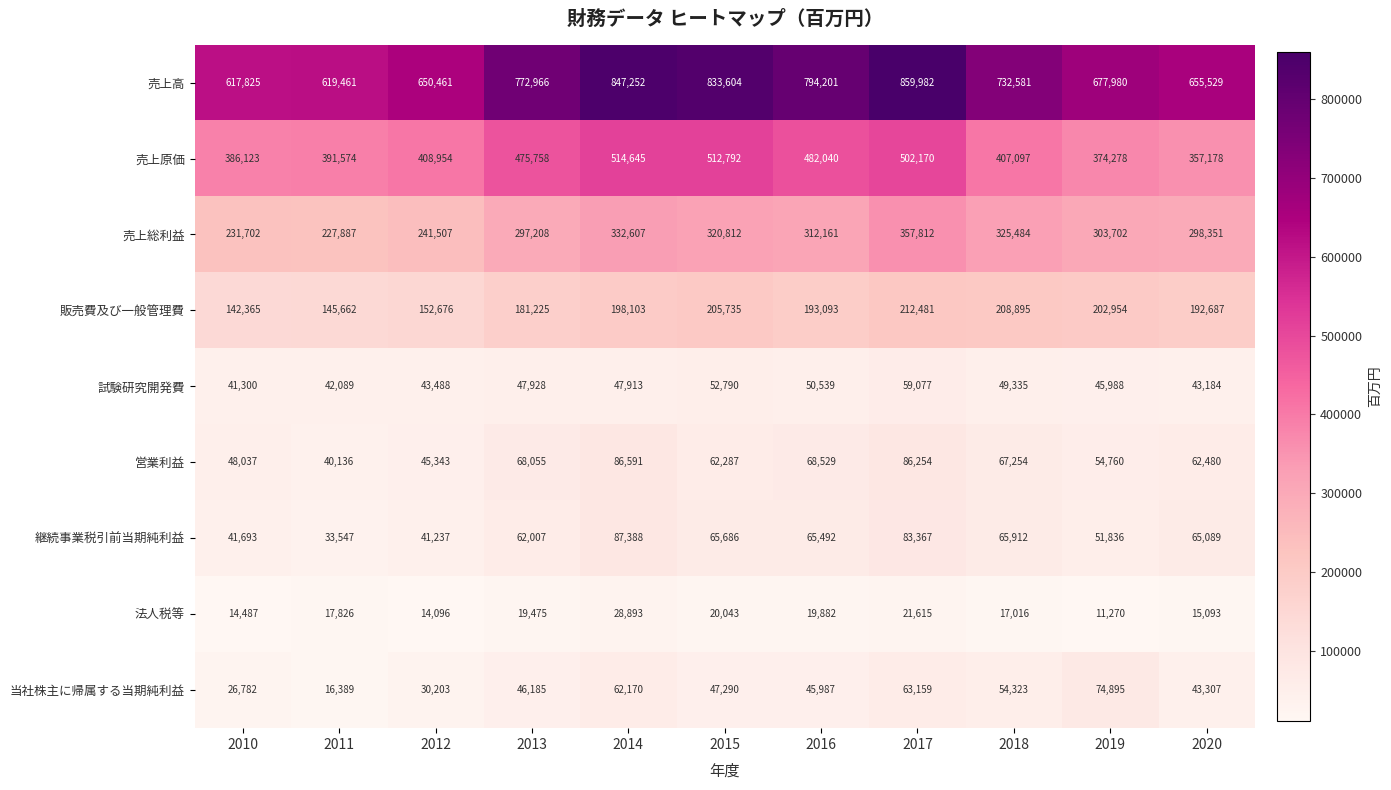

Where does the 営業利益 series first go above 62480?

2013